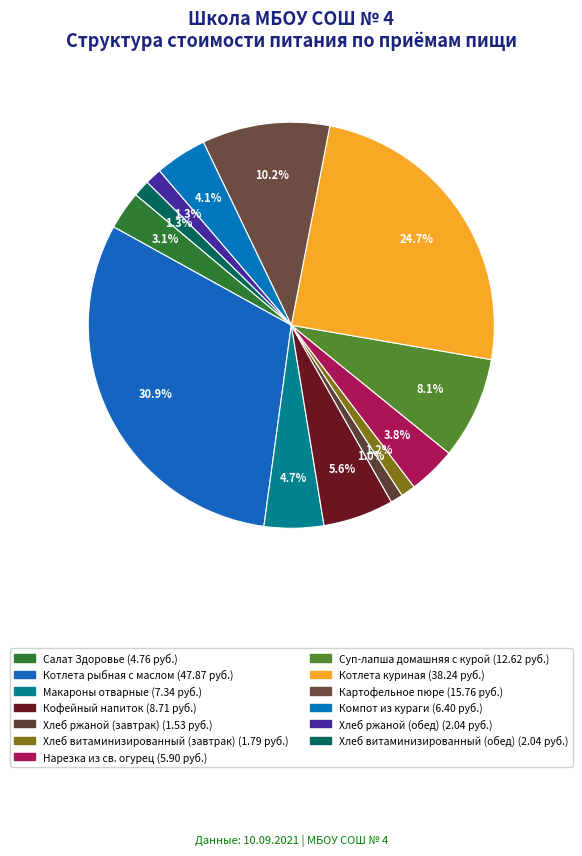

How many slices are in this pie chart?

13